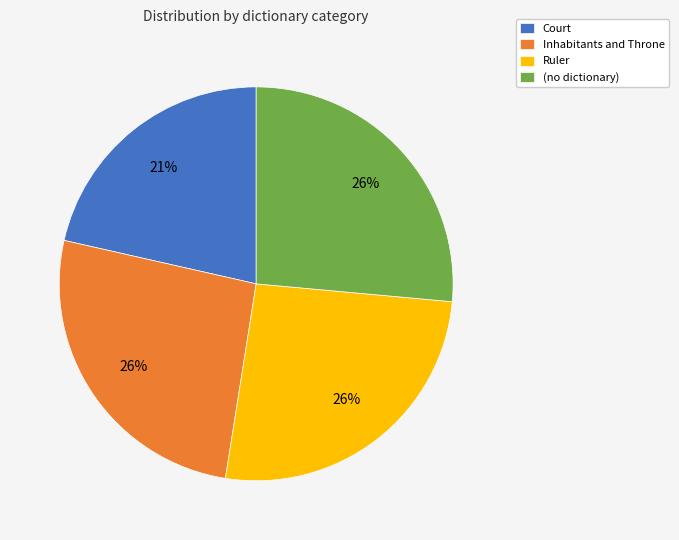

What is the ratio of the value at (no dictionary) to the value at Inhabitants and Throne?

1.0